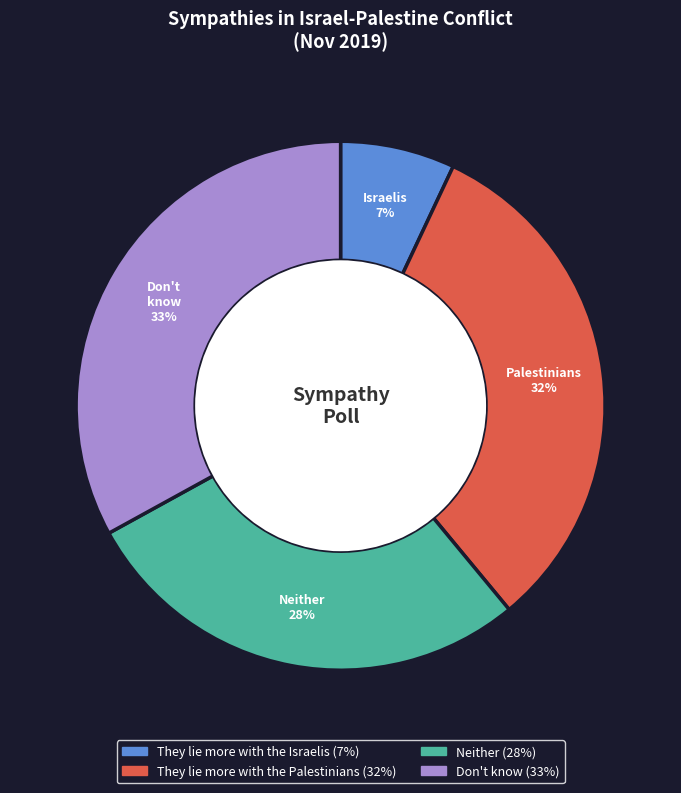

To the nearest percent, what is the difference between the largest and smallest slice percentages?

26%